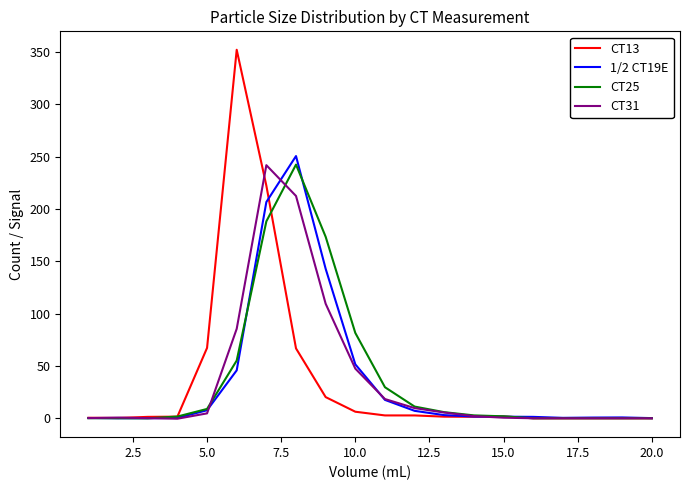

What is the maximum value shown in the chart?

351.9